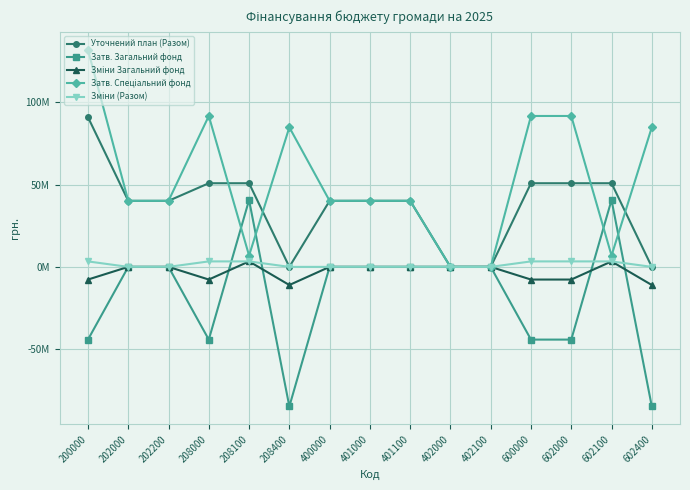

Does the chart have visible grid lines?

Yes